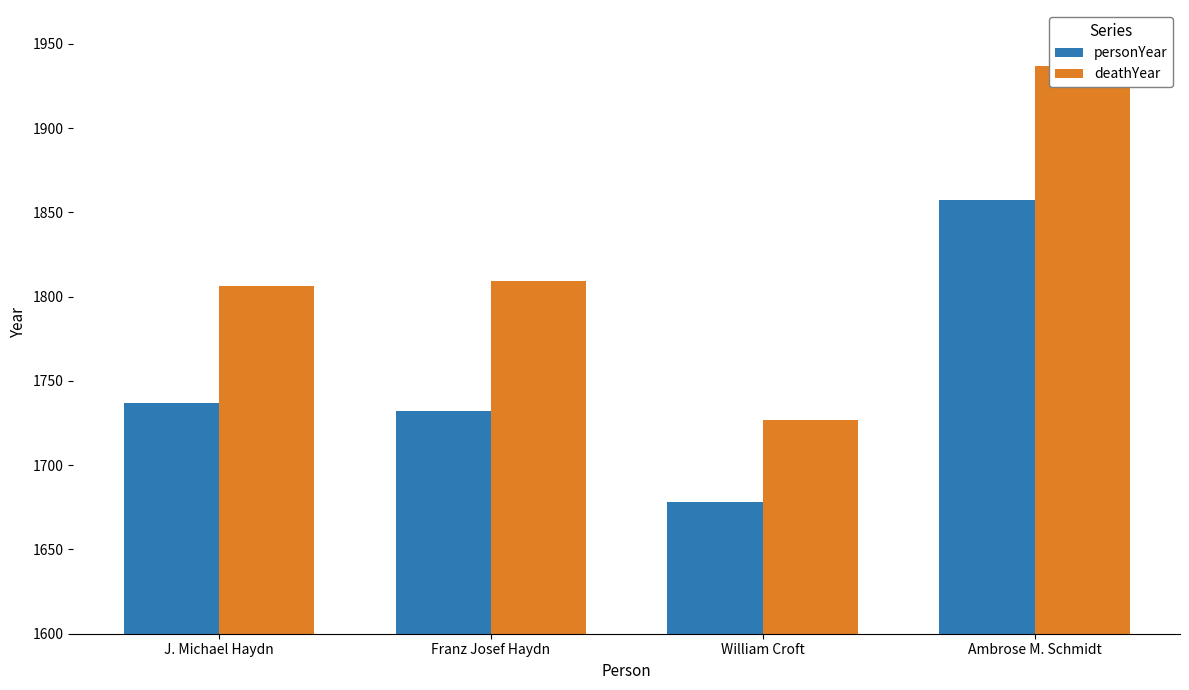

What position from the left is J. Michael Haydn?

1